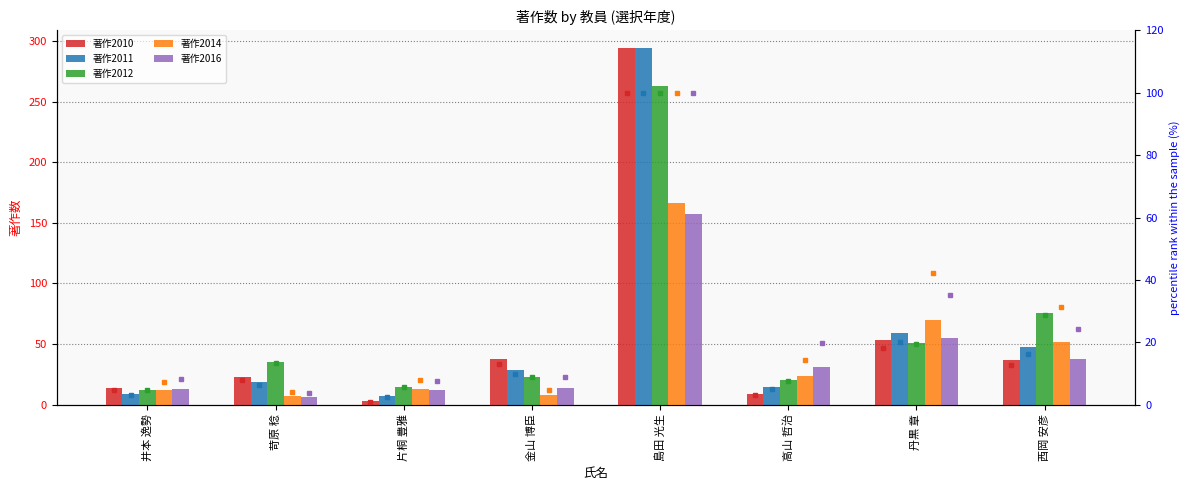

At which label is 著作2012 closest to 137?

西岡 安彦